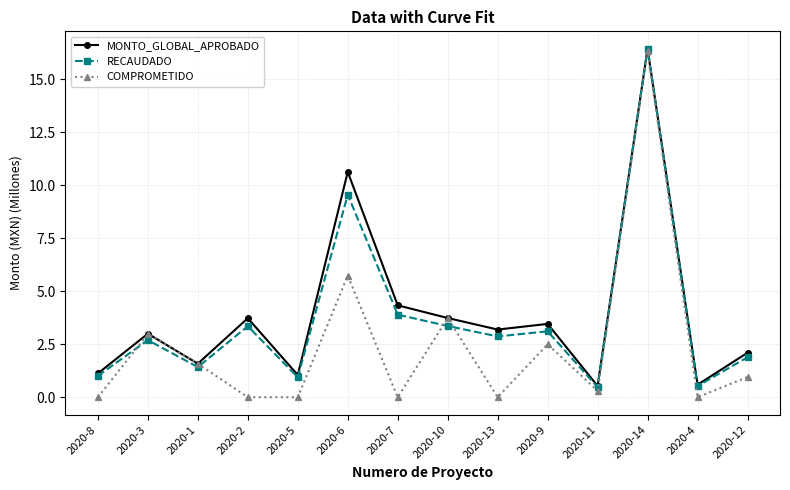

What is the sum of all MONTO_GLOBAL_APROBADO values?

55.5